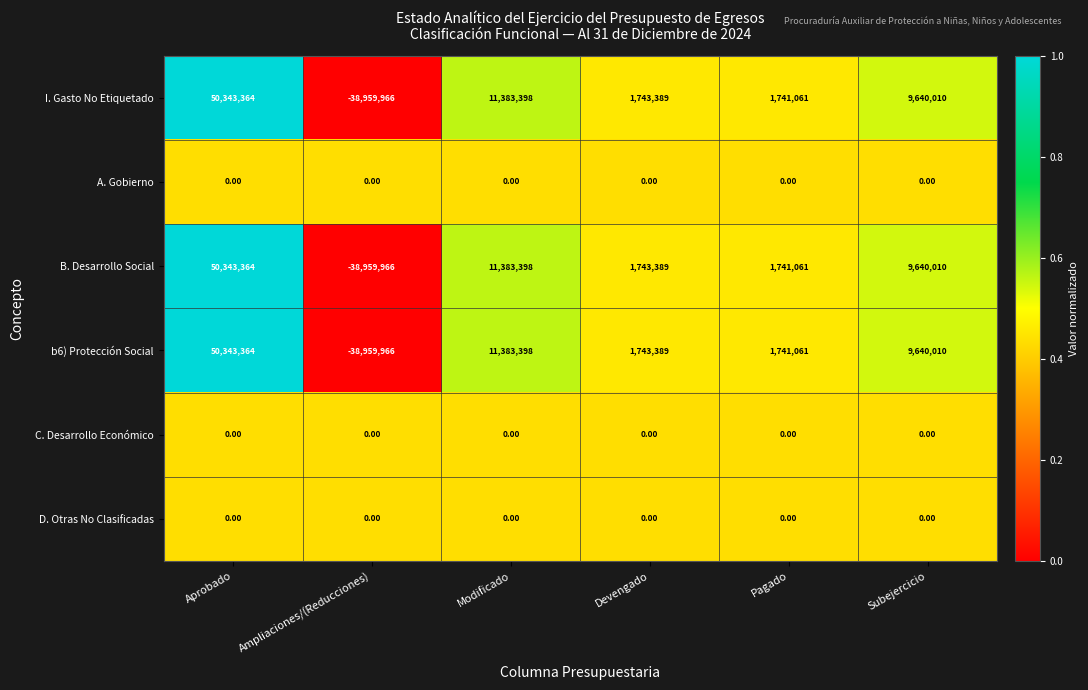

What is the total value across all series at Aprobado?

151030092